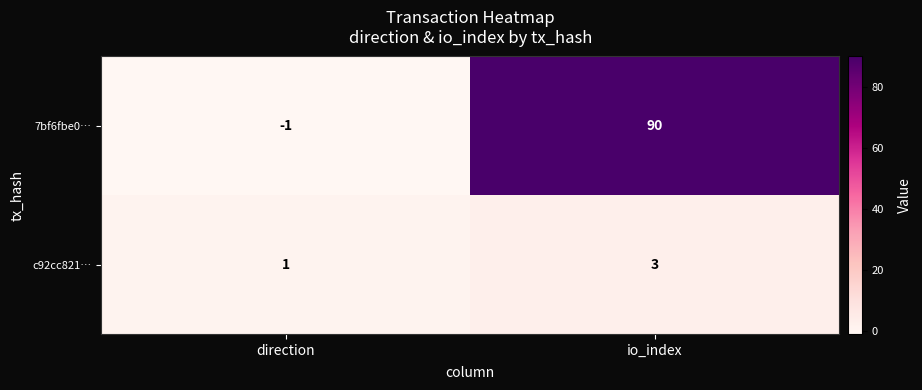

Reading left to right, list all the values displayed in this chart.

7bf6fbe0…: -1	90
c92cc821…: 1	3